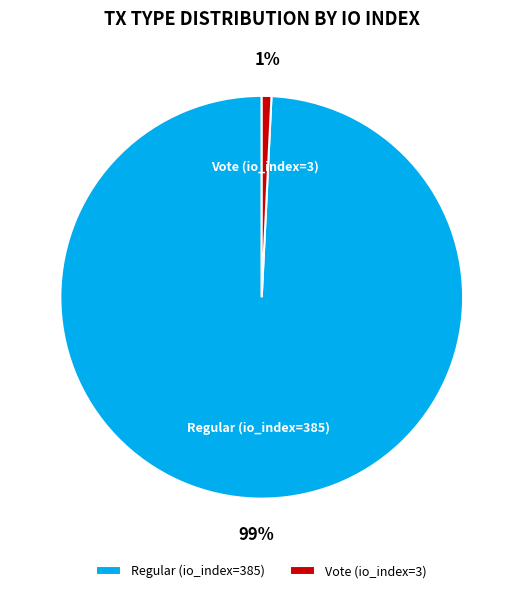

Do Vote (io_index=3) and Regular (io_index=385) together represent more than half of the pie?

Yes